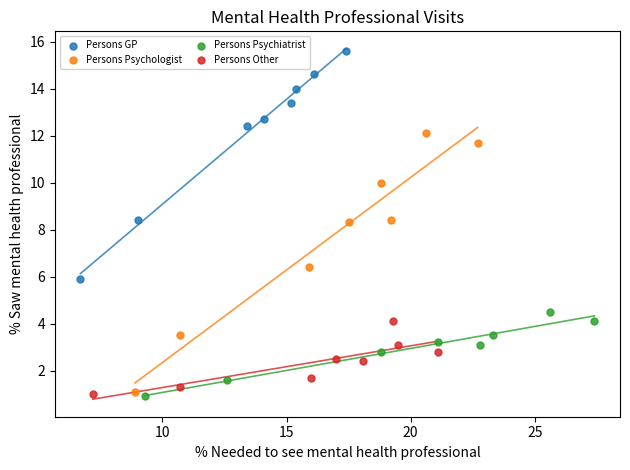

Which series has the widest spread of Y values?

Persons Psychologist